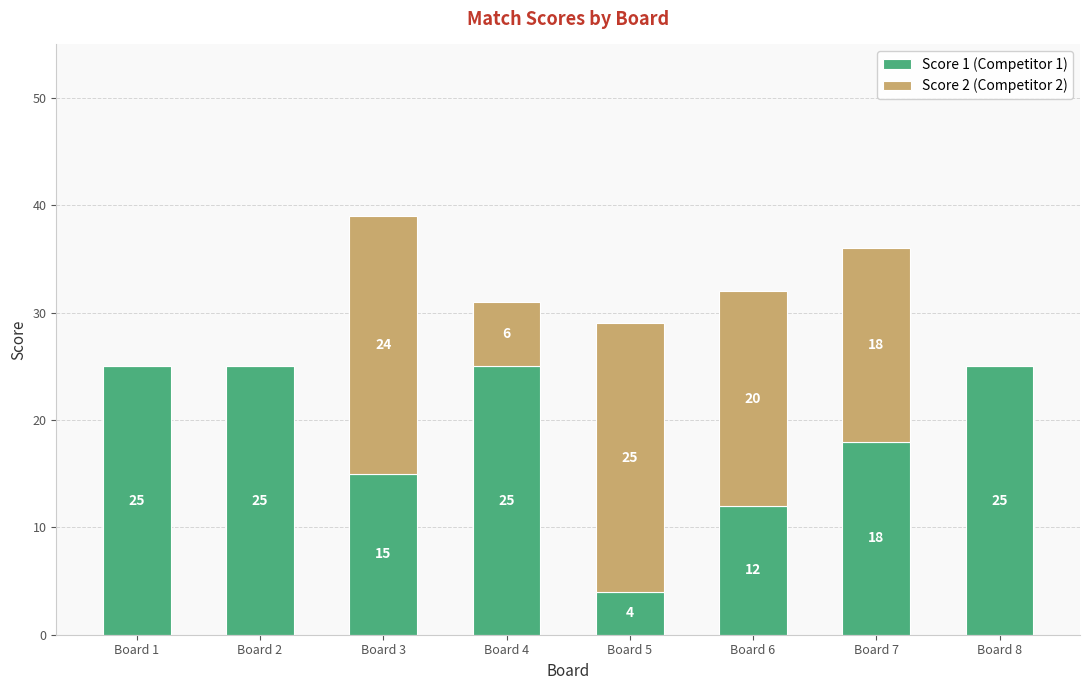

What is the total value across all series at Board 8?

25